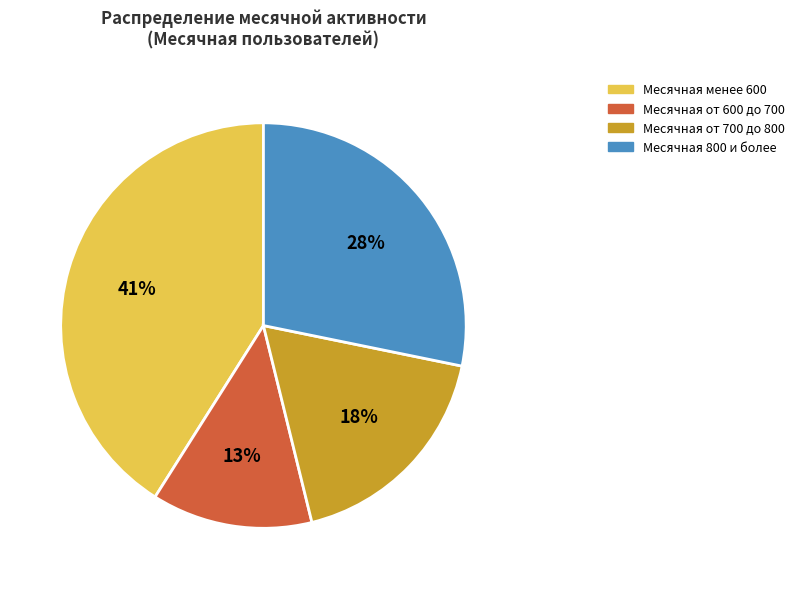

Is there a majority slice in this chart?

No